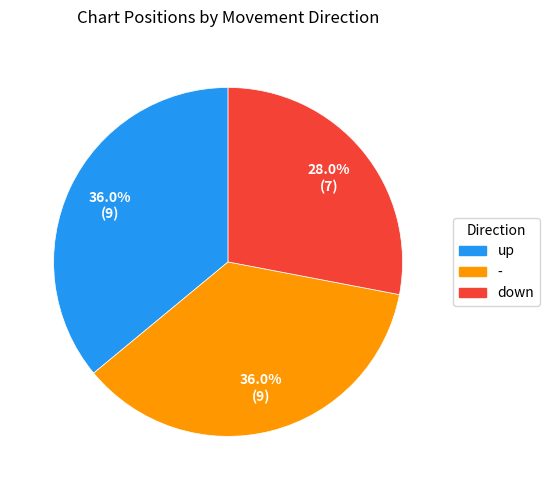

What is the smallest slice in the pie chart?

down